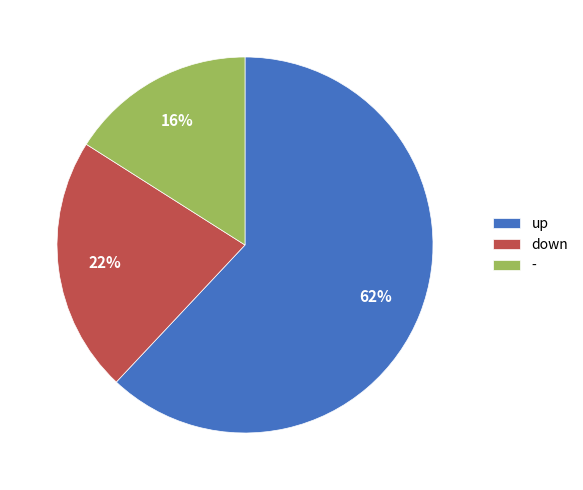

Combined, do down and up account for over 50%?

Yes